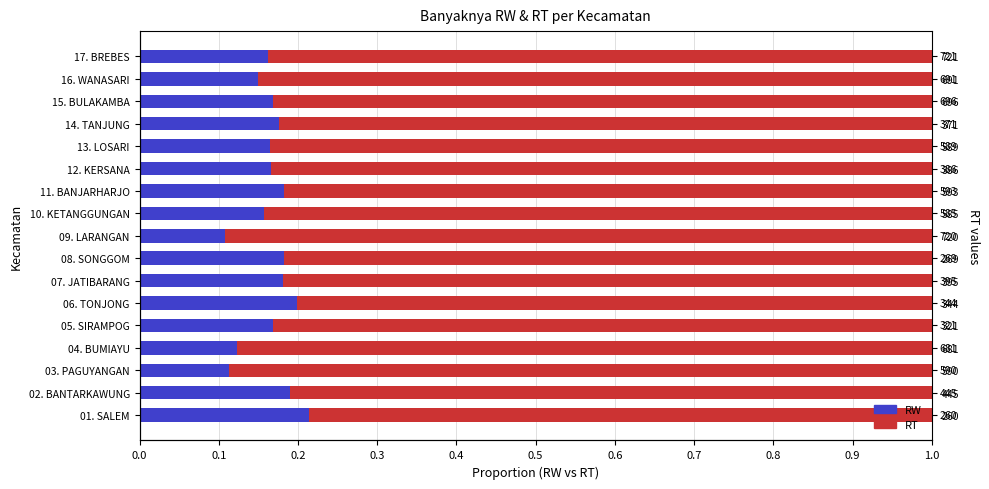

Are the bars horizontal?

Yes